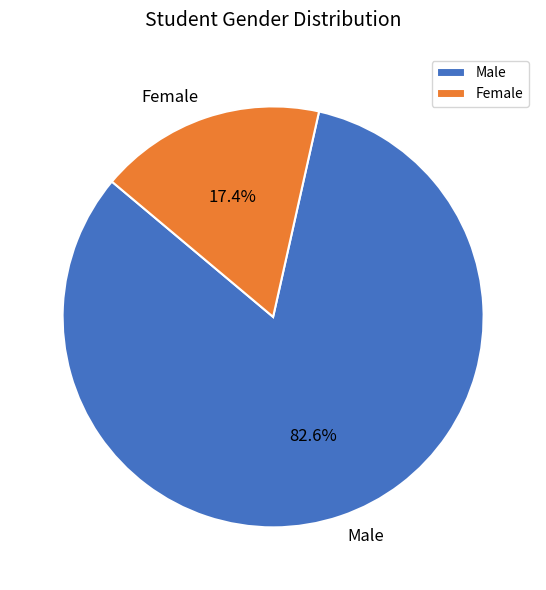

Which category has the smallest portion of the pie?

Female